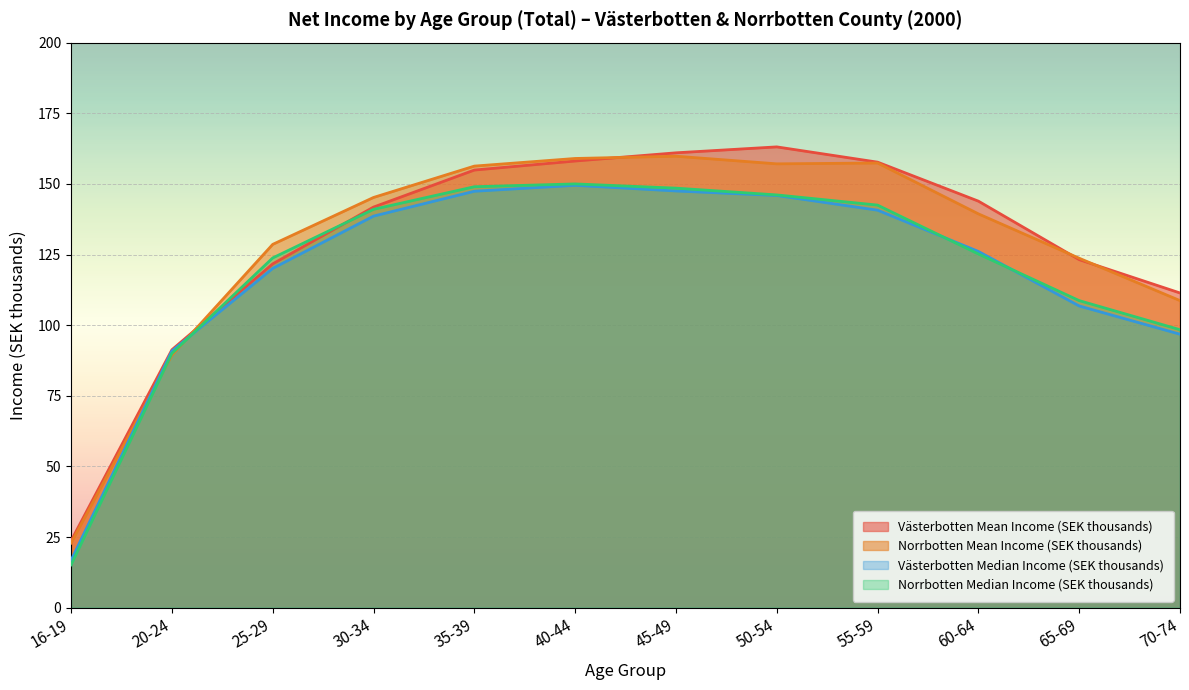

True or false: Västerbotten Median Income (SEK thousands) has a value of 149.5 at 40-44.

True